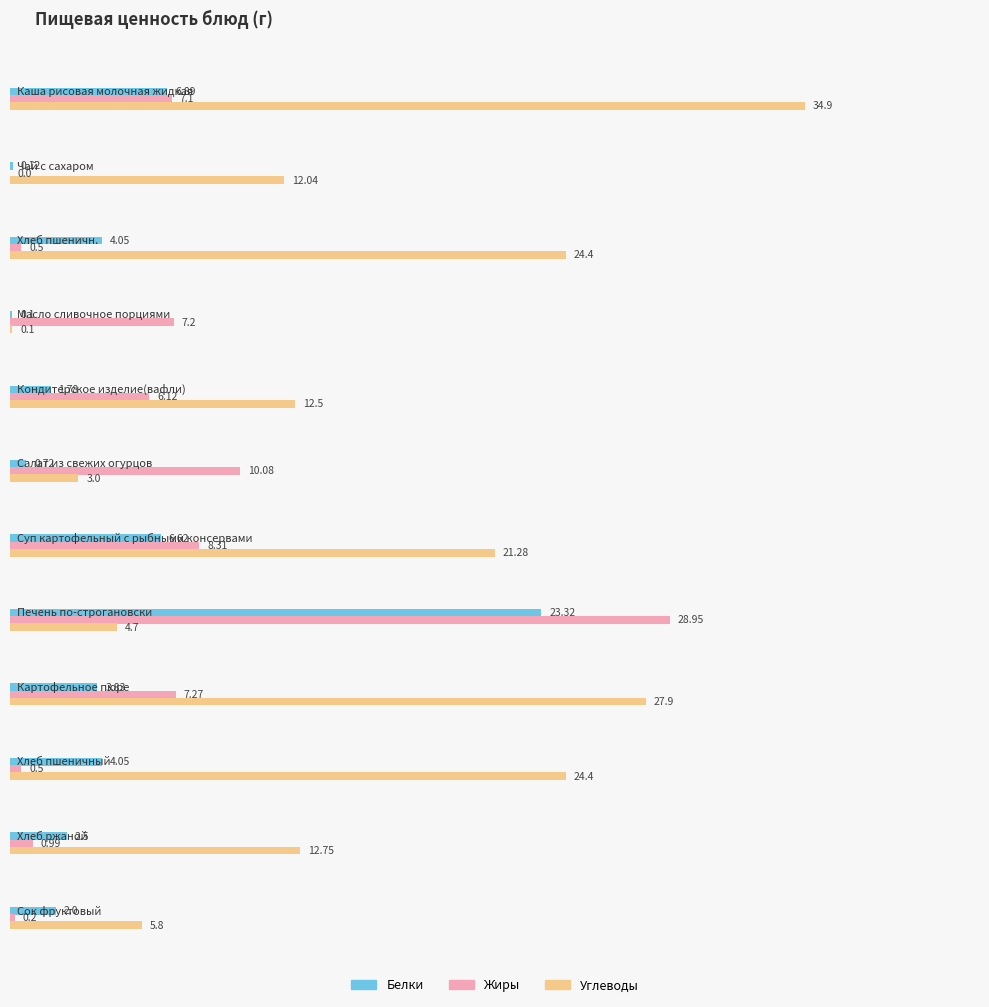

What is the sum of the Жиры values at Печень по-строгановски and Салат из свежих огурцов?

39.0